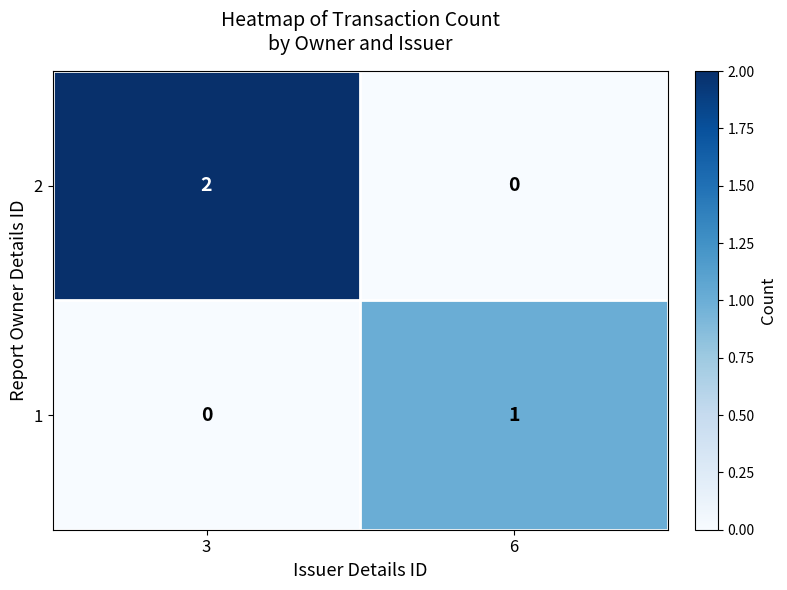

True or false: 1 has a value of 1 at 6.

True